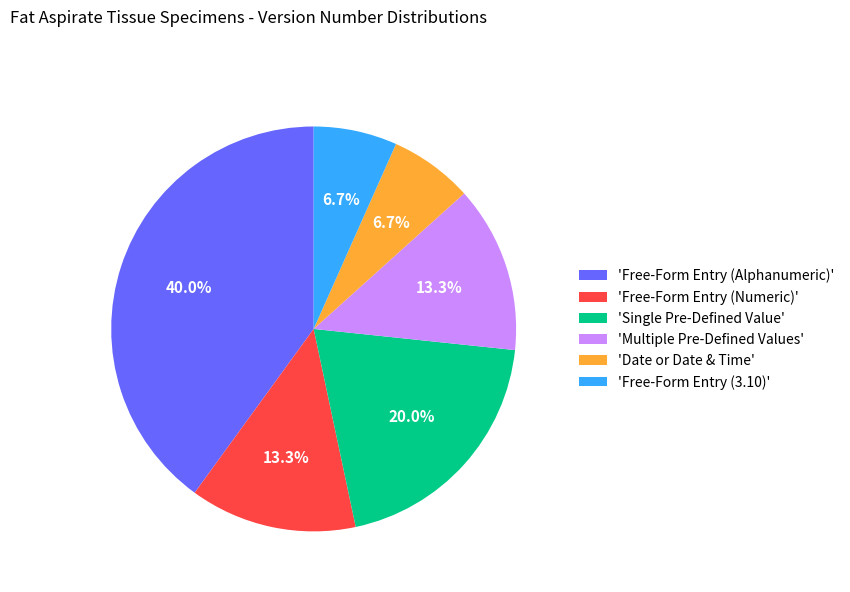

How many slices are in this pie chart?

6